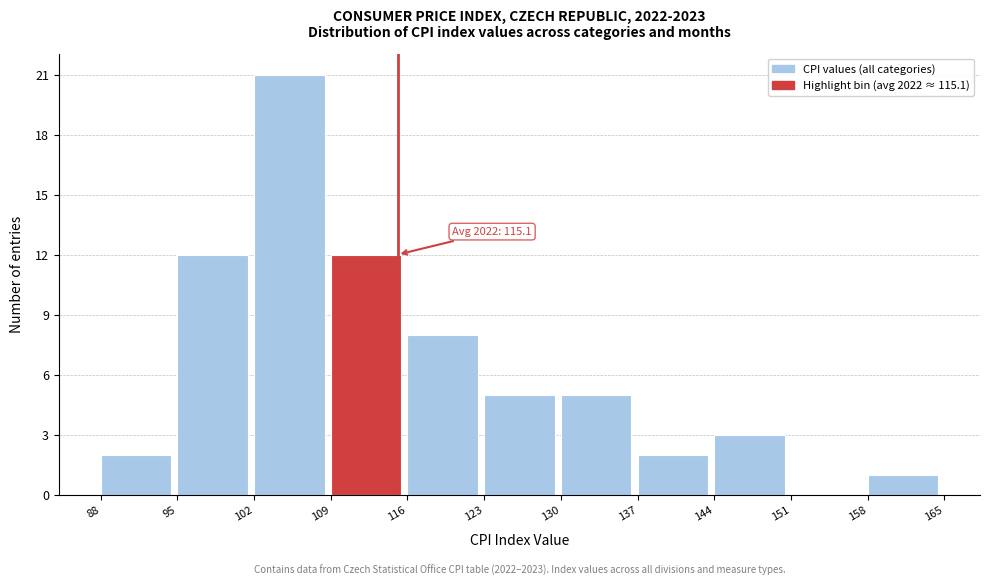

Which range on the x-axis has the tallest bar?

102 to 109